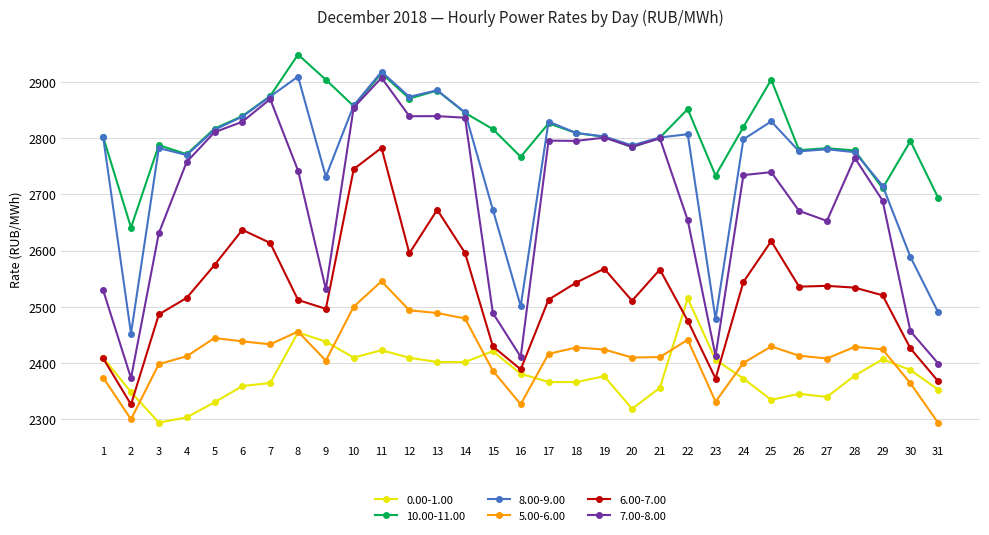

True or false: 8.00-9.00 has a value of 3976.3 at 3.

False